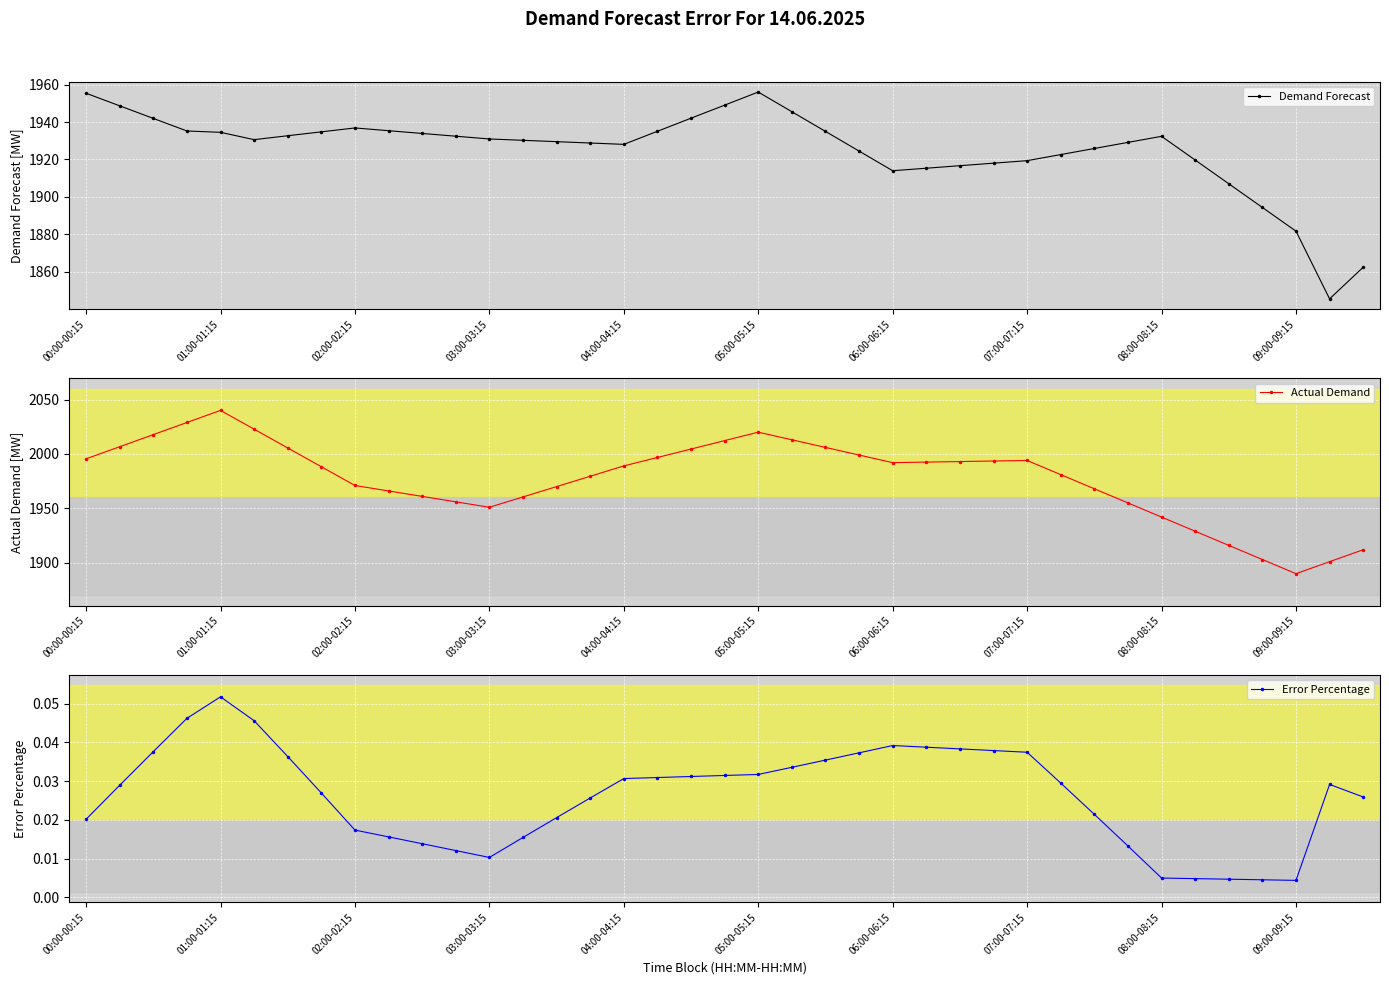

True or false: Actual Demand and Error Percentage cross at least once.

False